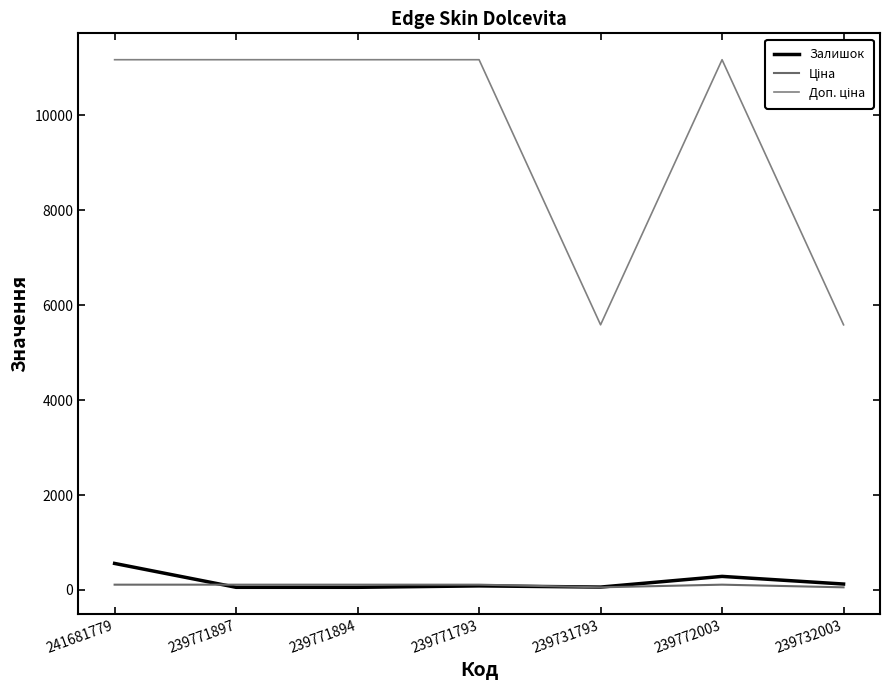

Is the value of Доп. ціна at 239732003 greater than the value of Залишок at 239771894?

Yes